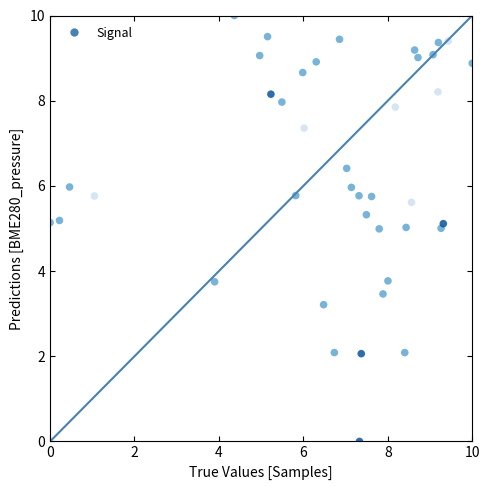

What is the range of Y values (max minus min)?

10.0